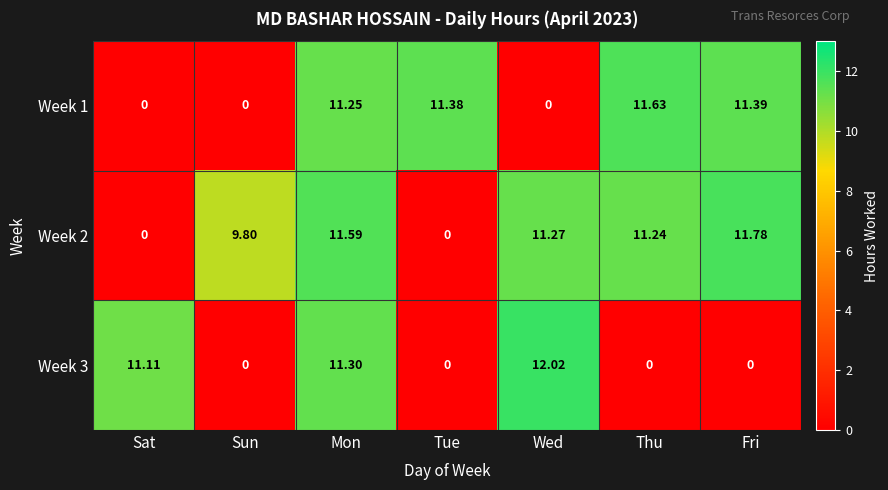

At which category is the sum across all series the highest?

Mon